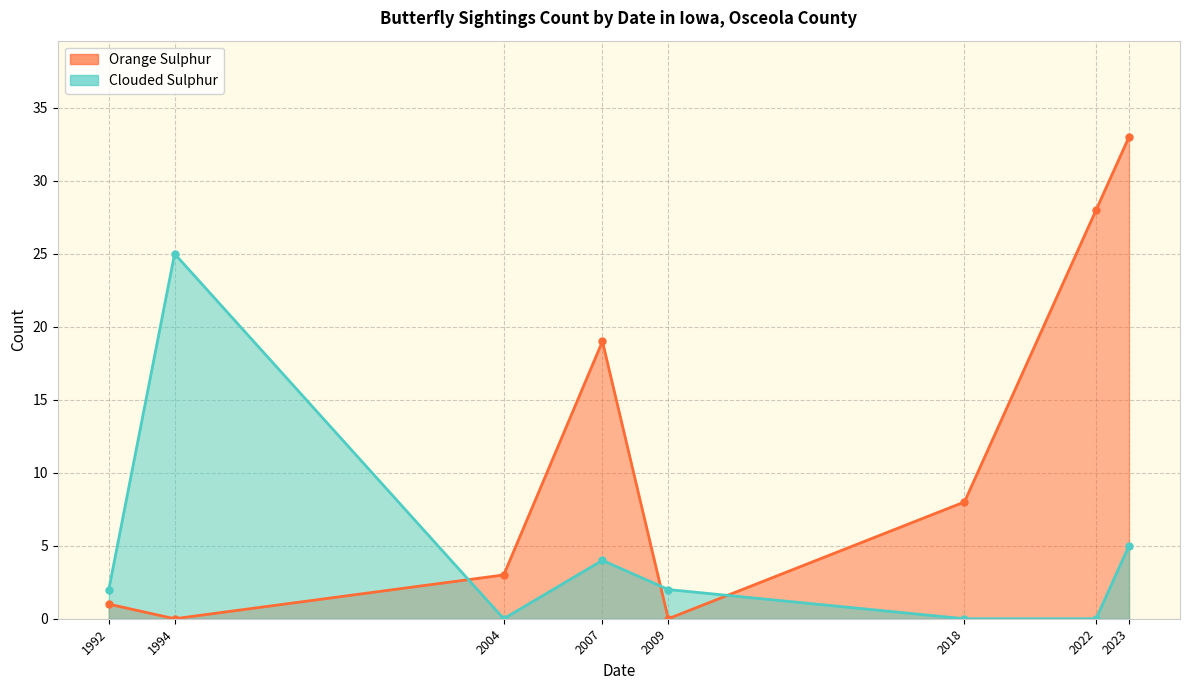

How many interior local valleys does the Clouded Sulphur (line) series have?

1